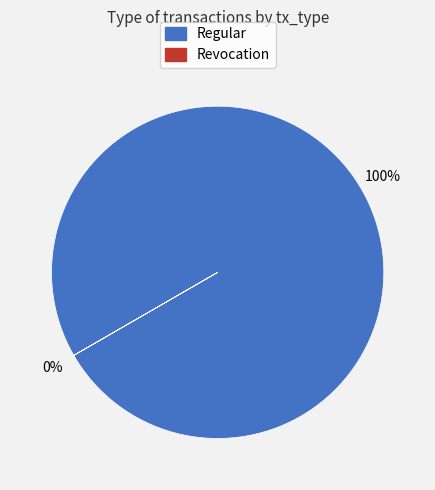

Which category has the smallest portion of the pie?

Revocation